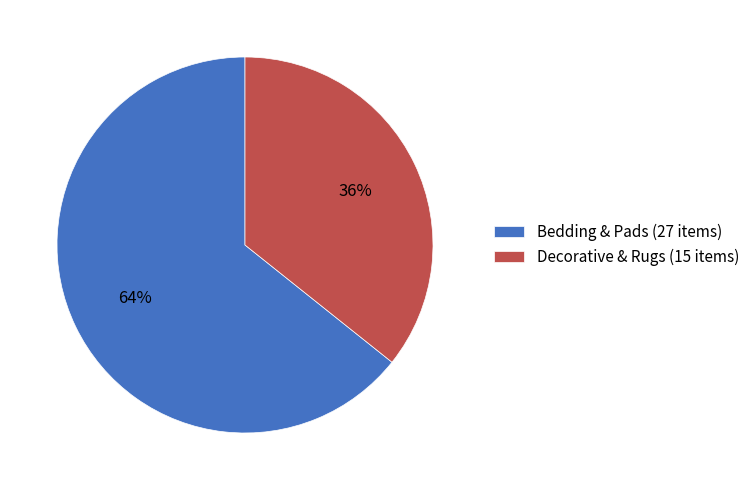

To the nearest percent, what is the combined percentage of Bedding & Pads (27 items) and Decorative & Rugs (15 items)?

100%